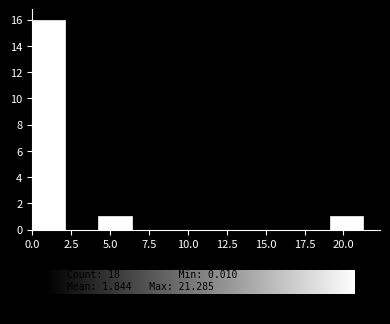

Reading left to right, list every bar in this chart as the range it spans on the x-axis followed by its height. Neither the bar edges nor the heights are printed on the chart, so give them approximately, as read against the axes.

0.0 to 2.0: 16
2.0 to 4.5: 0
4.5 to 6.5: 1
6.5 to 8.5: 0
8.5 to 10.5: 0
10.5 to 13.0: 0
13.0 to 15.0: 0
15.0 to 17.0: 0
17.0 to 19.0: 0
19.0 to 21.5: 1